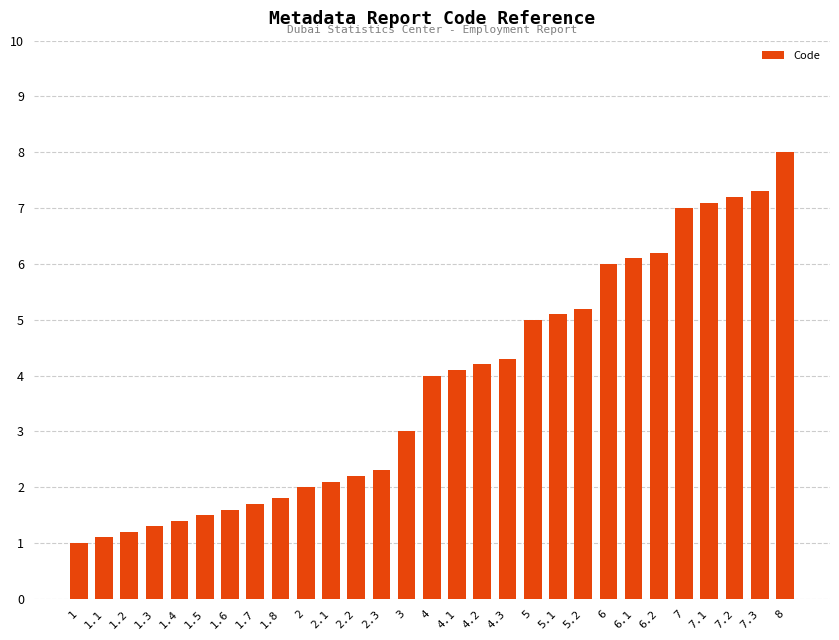

Are the bars grouped side by side (vs. stacked)?

No